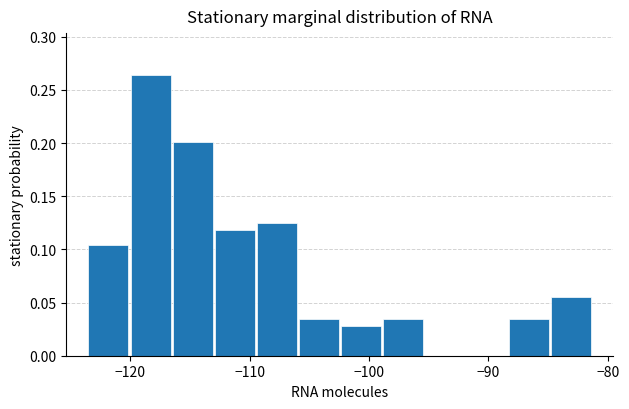

Around what value on the x-axis is the tallest bar? Give the approximate position of its centre, as read against the axis.

-118